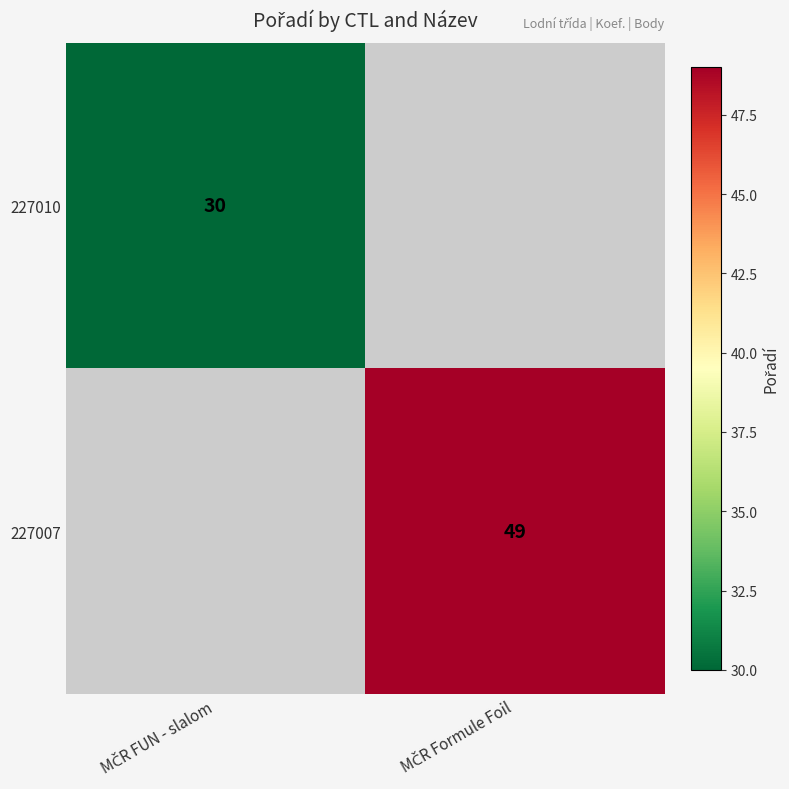

Count the number of data series in this chart.

2